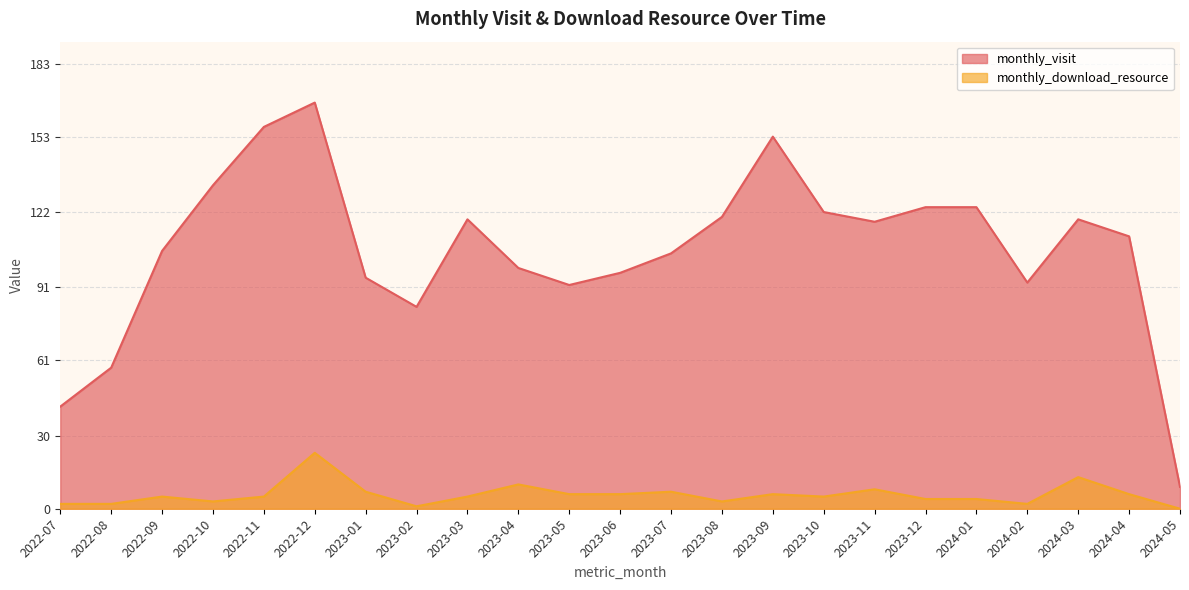

The value of monthly_visit at 2024-03 is 35. True or false?

False